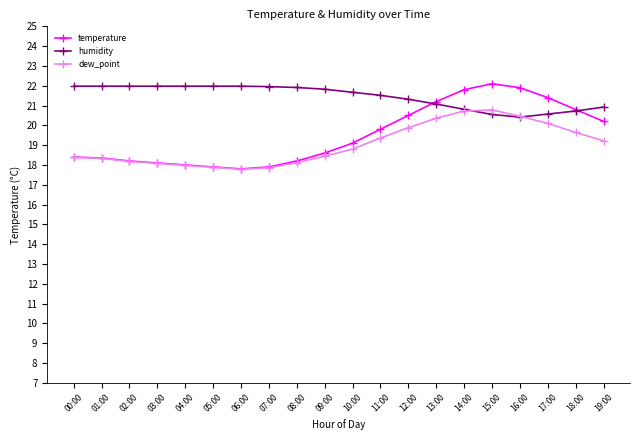

Is the value of temperature at 07:00 greater than the value of humidity at 07:00?

No